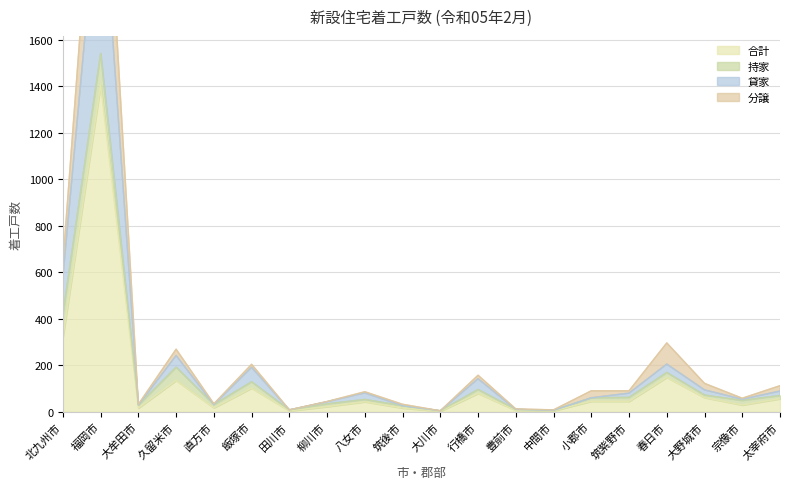

What is the difference between the maximum and minimum values in the 合計 series?

1404